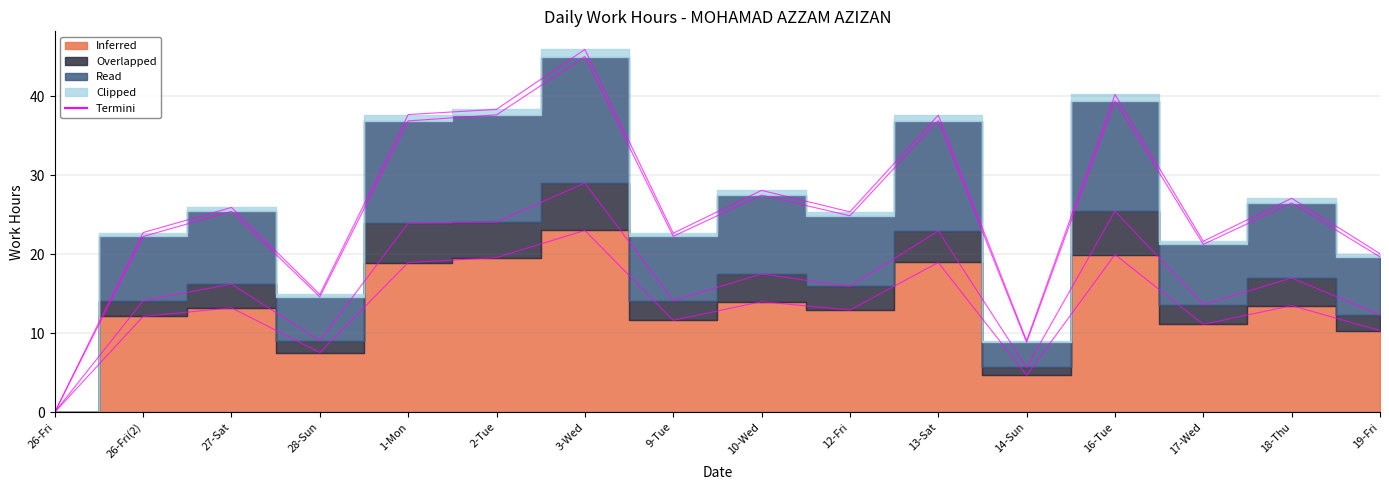

List the series in order of their peak value, highest first.

Clipped, Read, Overlapped, Inferred